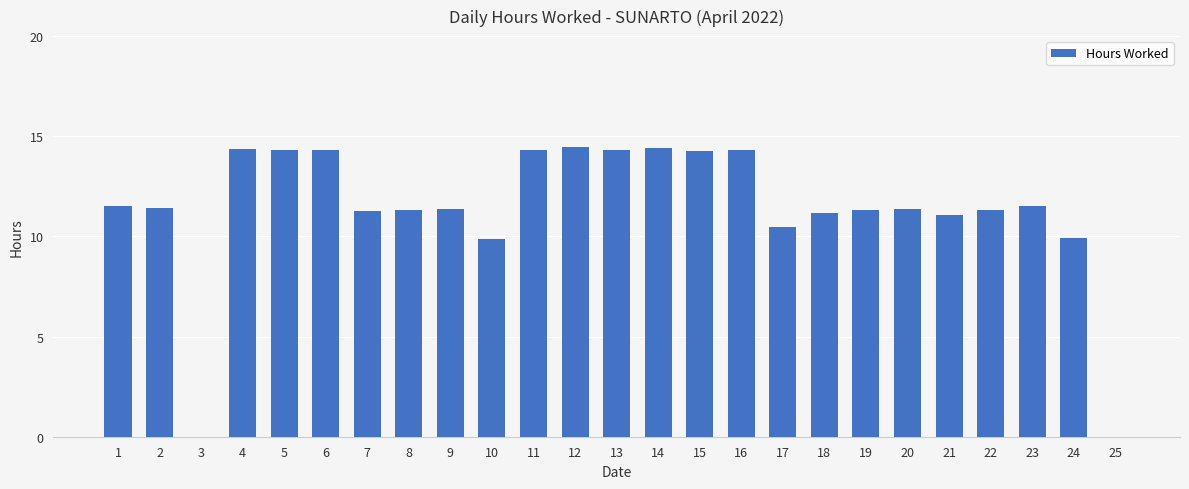

What is the ratio of the value at 11 to the value at 18?

1.3